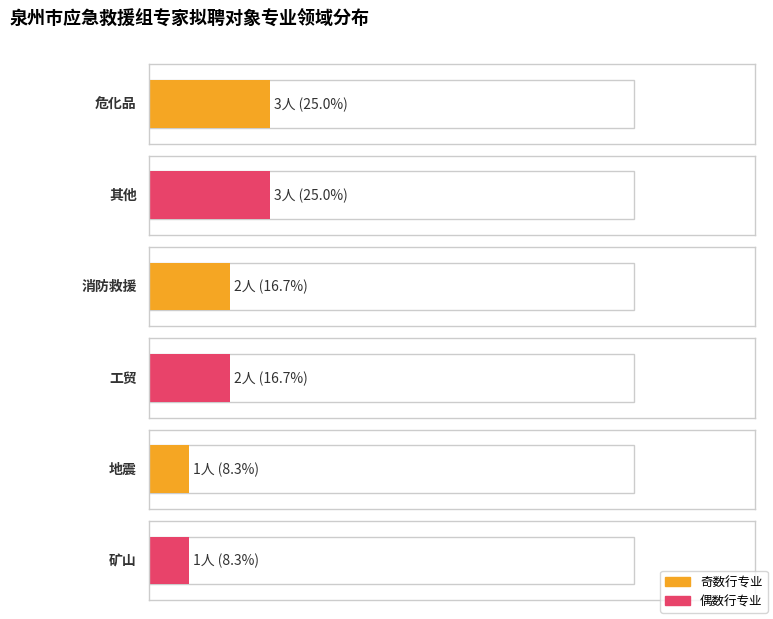

What is the greatest value displayed?

3